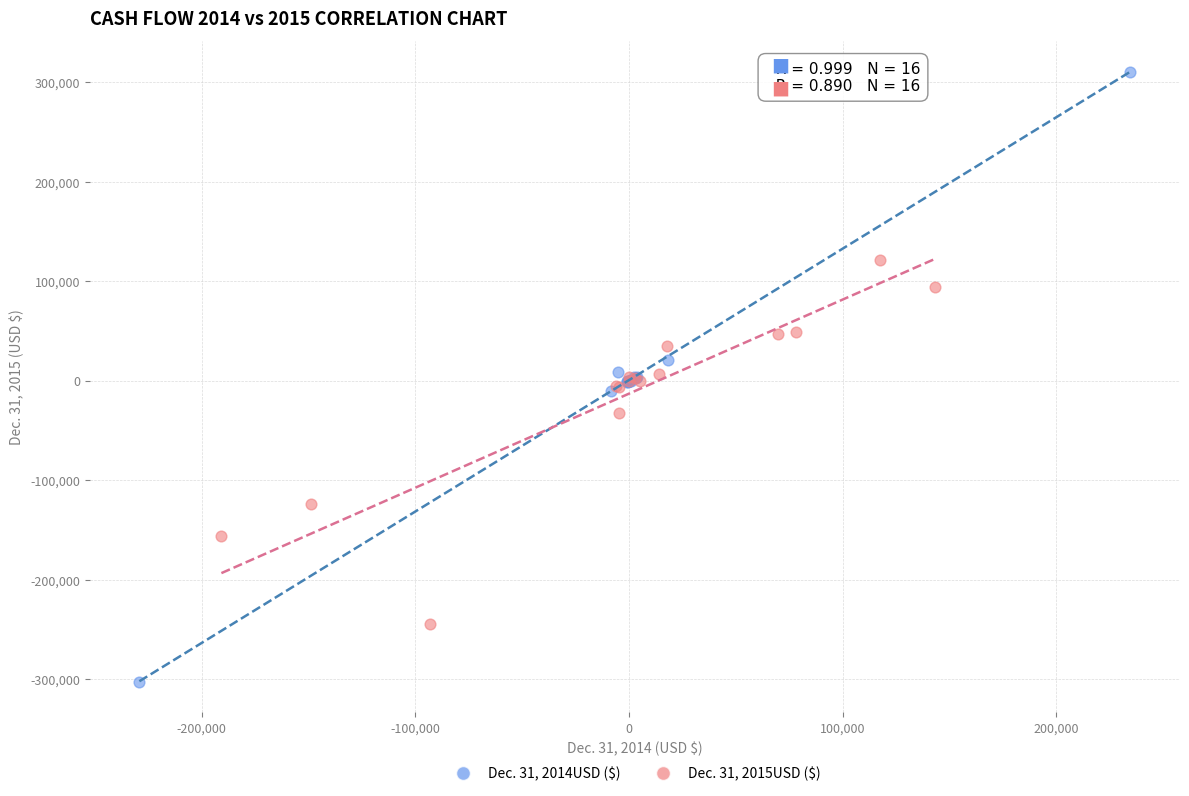

Which series has the largest Y range (max minus min)?

Dec. 31, 2014USD ($)